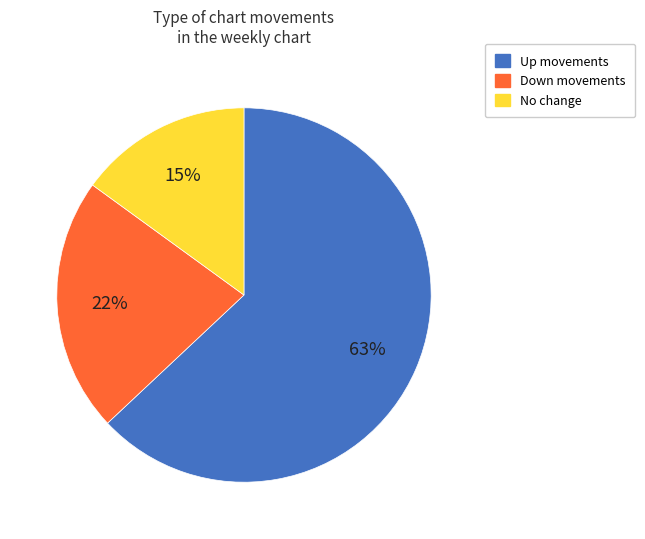

To the nearest percent, what is the difference between the largest and smallest slice percentages?

48%